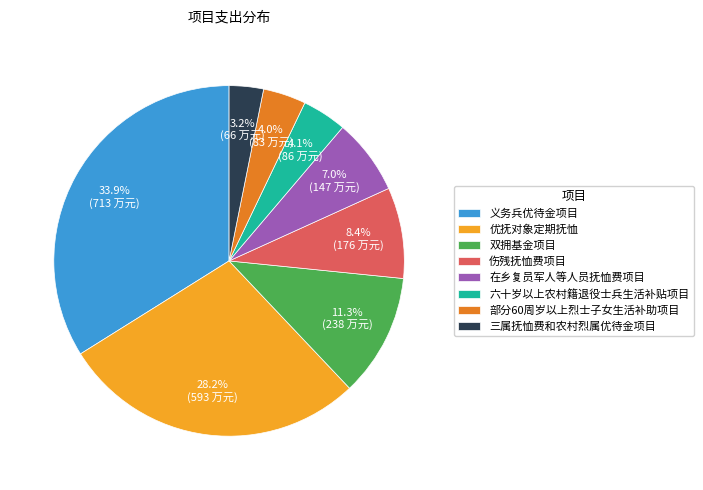

Count the number of slices in the pie.

8